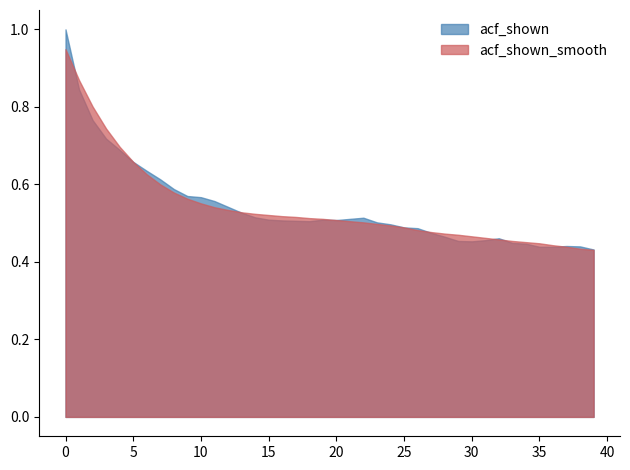

List the labels in order of acf_shown_smooth value, largest first.

0, 1, 2, 3, 4, 5, 6, 7, 8, 9, 10, 11, 12, 13, 14, 15, 16, 17, 18, 19, 20, 21, 22, 23, 24, 25, 26, 27, 28, 29, 30, 31, 32, 33, 34, 35, 36, 37, 38, 39